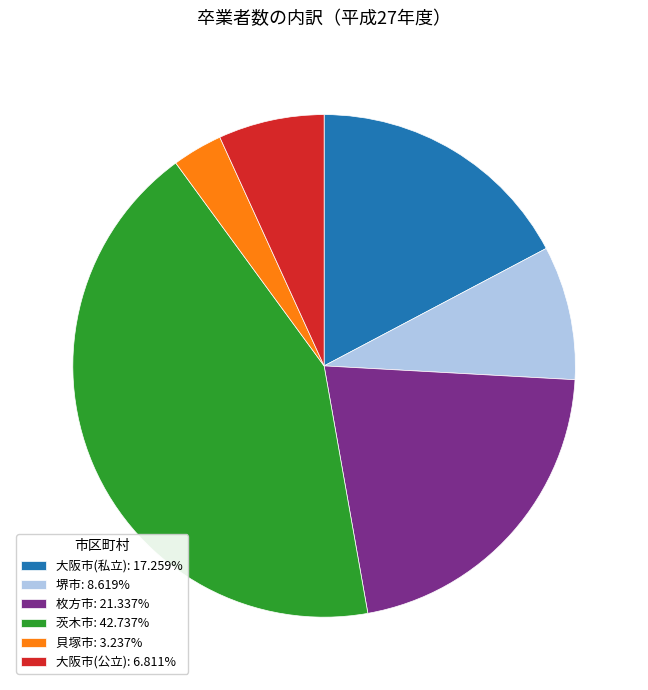

Is there a majority slice in this chart?

No